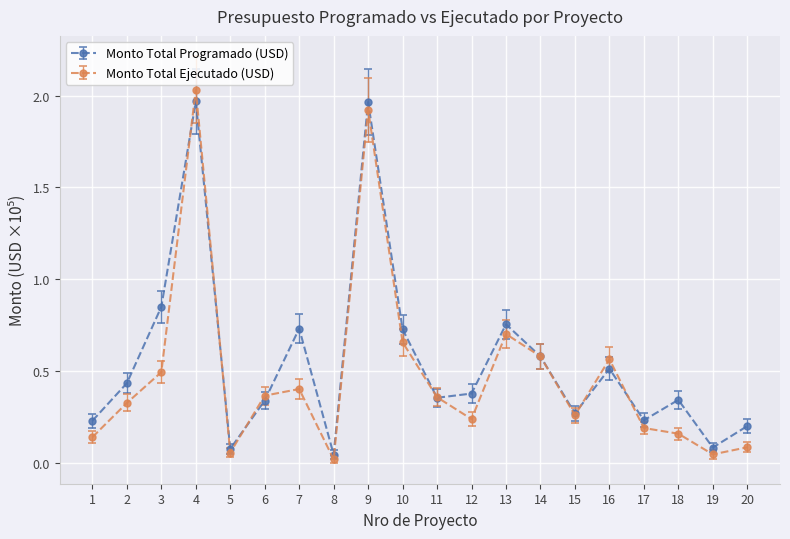

What is the difference between the second highest and minimum values in the Monto Total Ejecutado (USD) series?

1.9